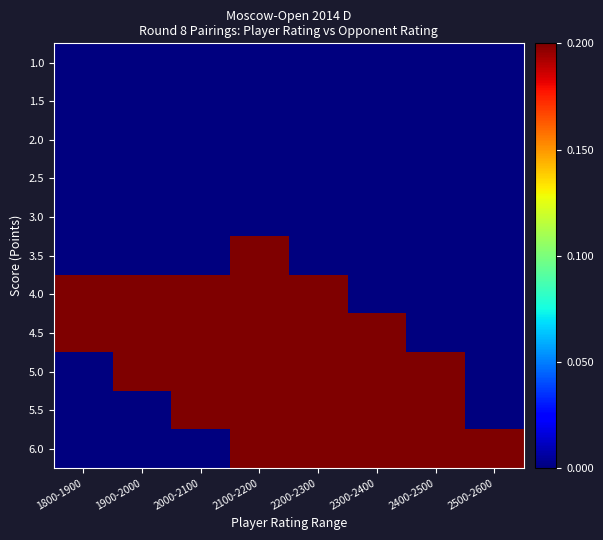

Between 2400-2500 and 1900-2000, which is larger?

2400-2500